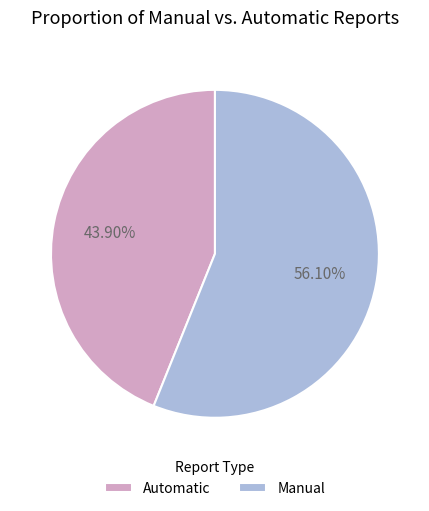

Does any single category account for the majority?

Yes